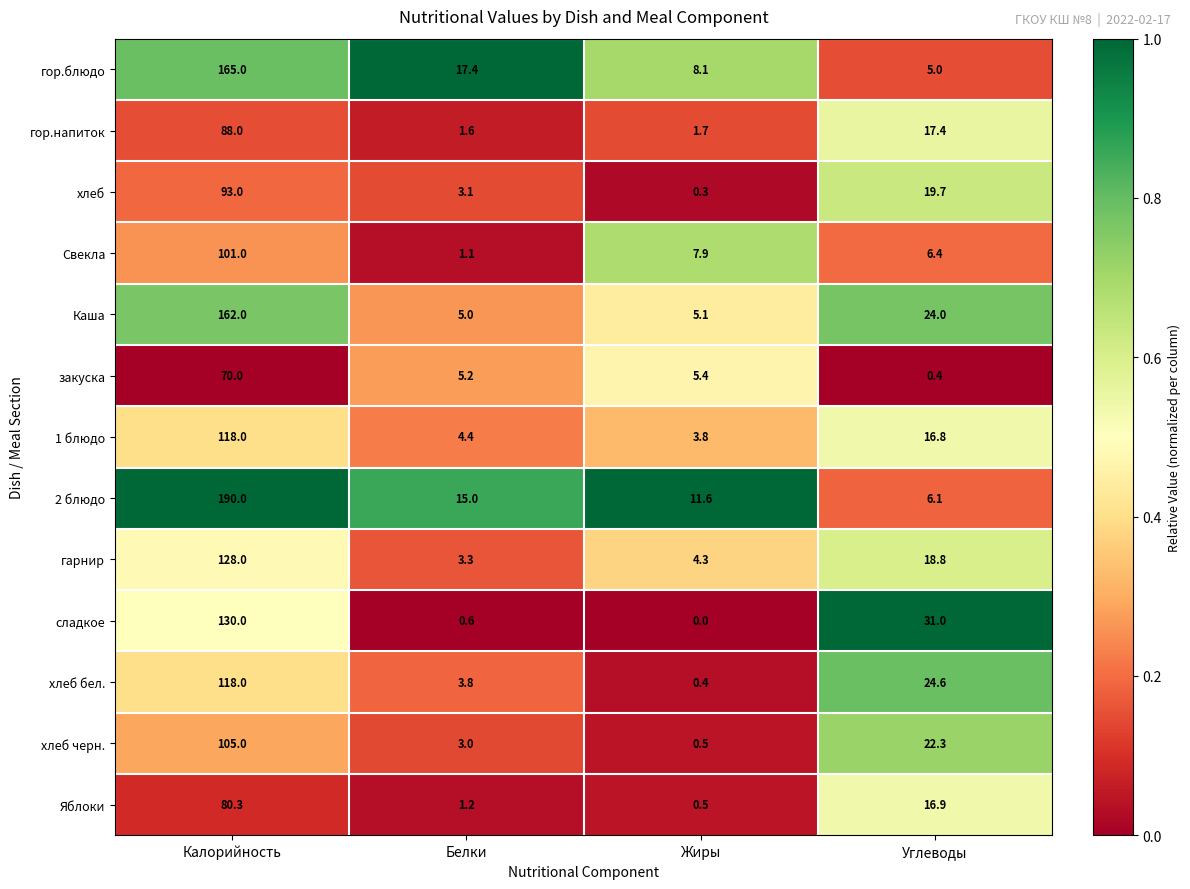

At which label does хлеб first exceed 19?

Калорийность